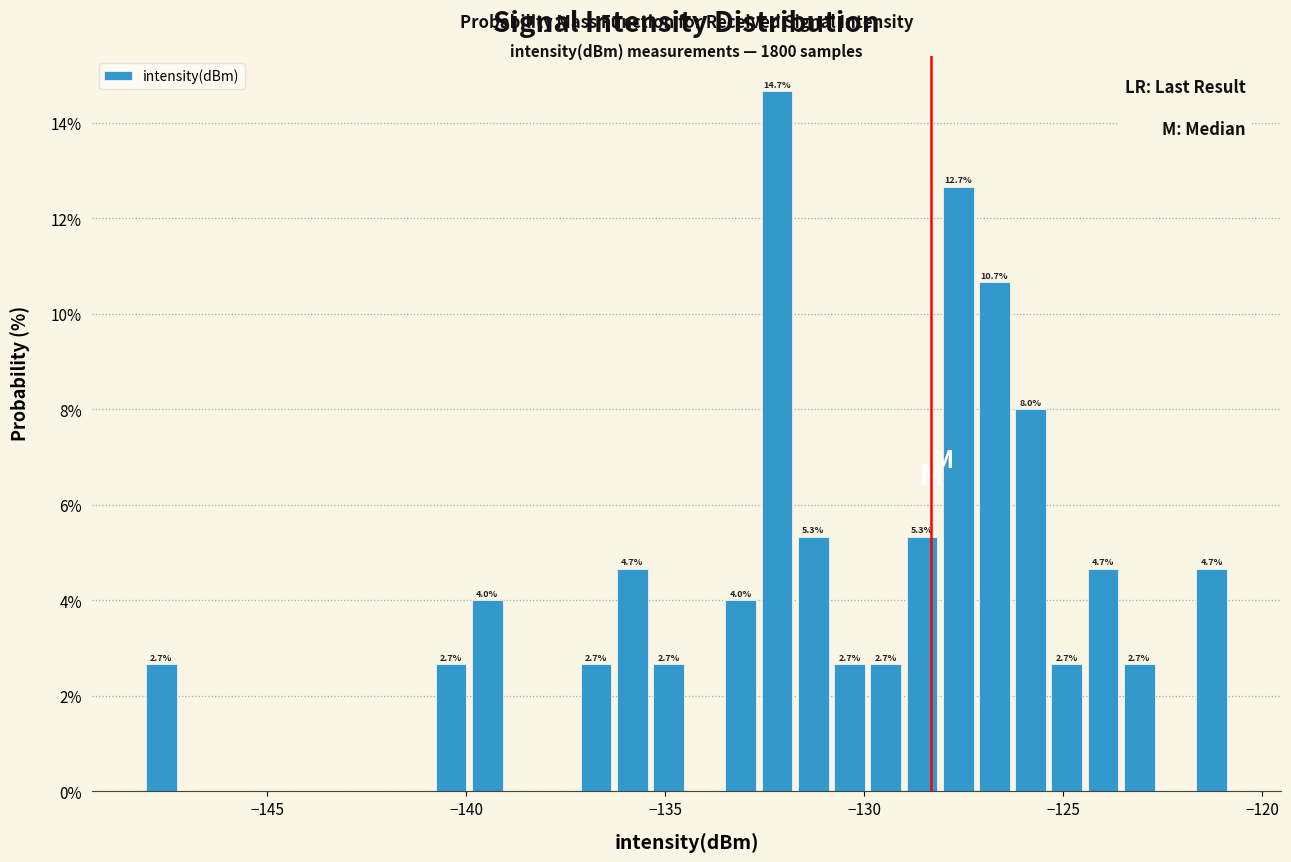

Around what value on the x-axis is the tallest bar? Give the approximate position of its centre, as read against the axis.

-132.0